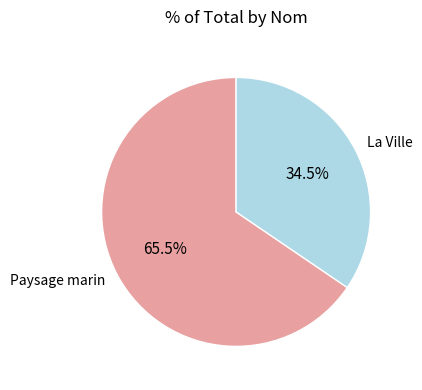

How many segments does this pie chart have?

2